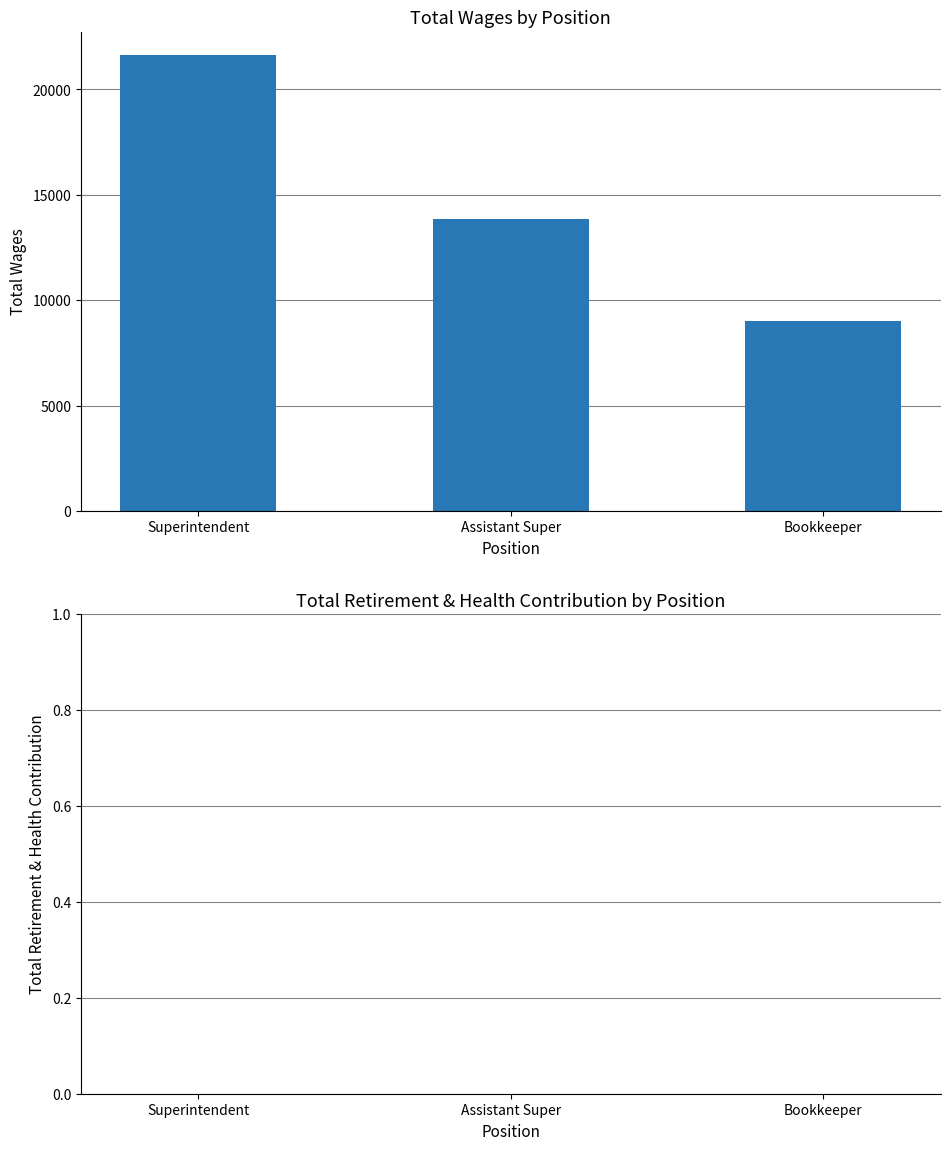

The chart shows a value of 20328 at Assistant Super. True or false?

False